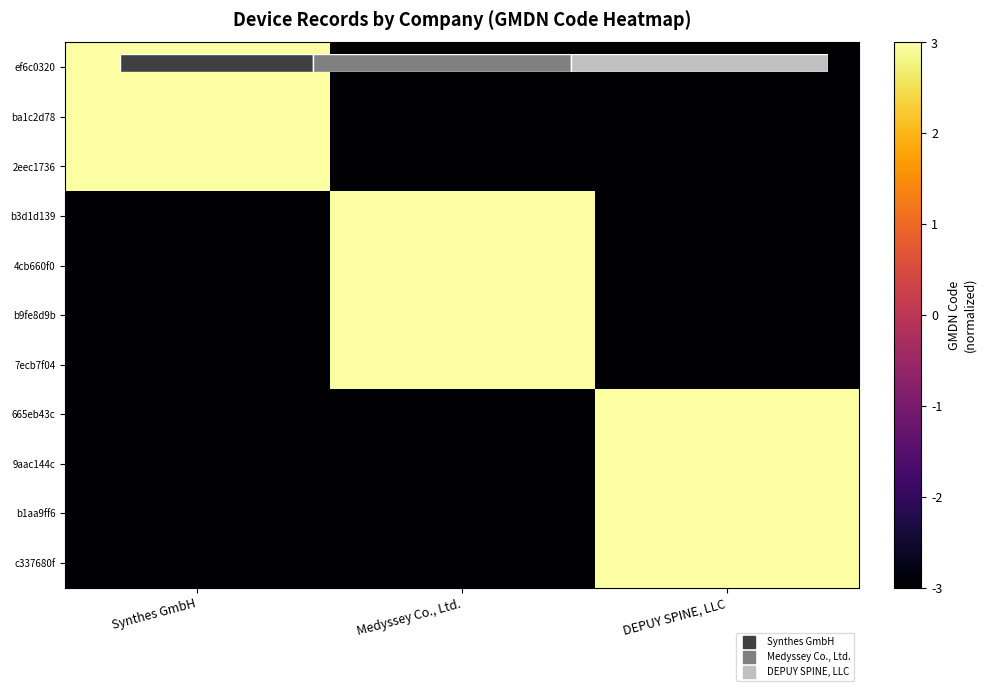

Count the number of data series in this chart.

11